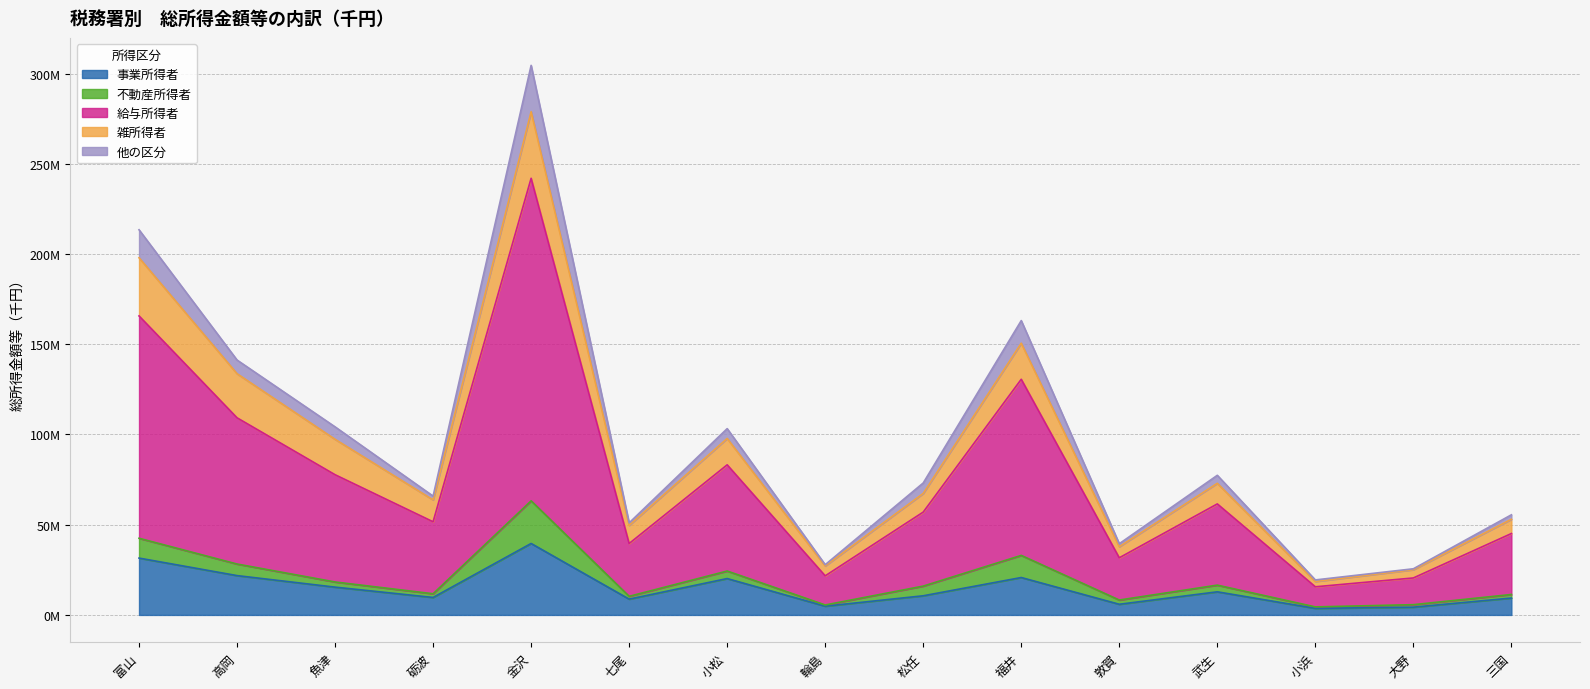

What is the label of the 1st point from the right?

三国